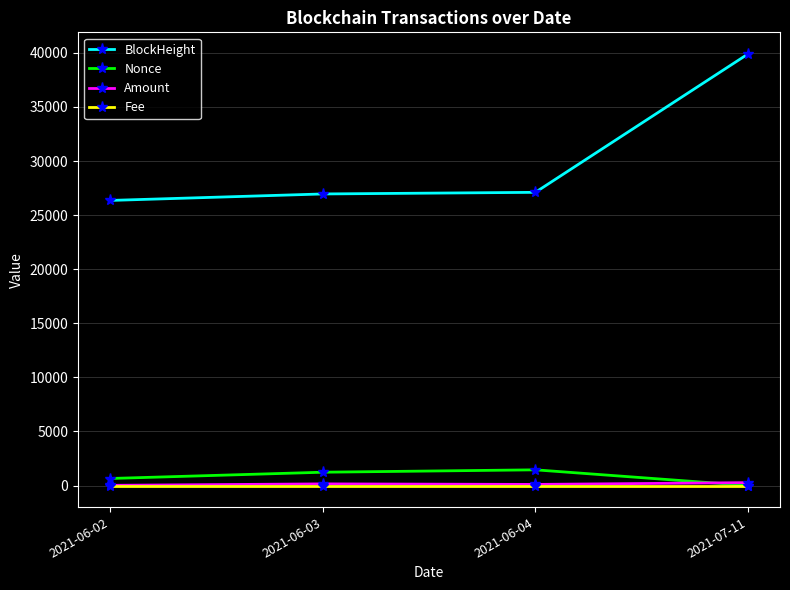

What is the greatest value displayed?

39908.0